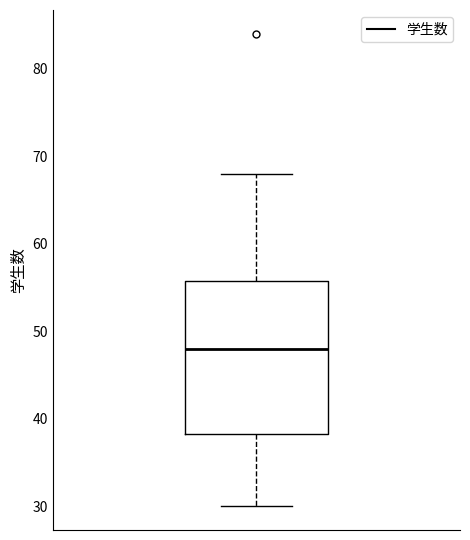

Read this box plot against the y-axis: the position of the median line, the range covered by the box, and the ends of both whiskers. The values are not printed on the chart, so give them approximately, as read against the axis.

median 48, box 38 to 56, whiskers 30 to 68